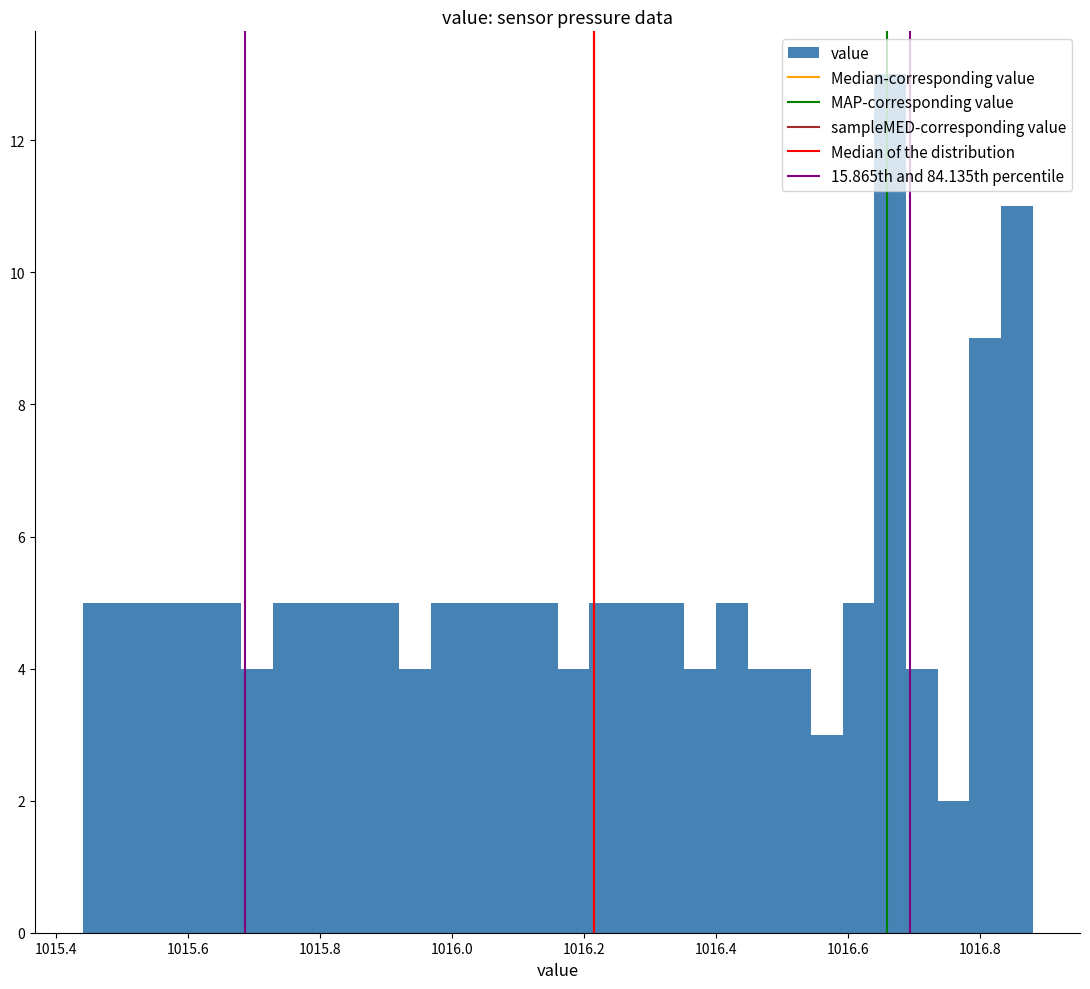

Around what value on the x-axis is the tallest bar? Give the approximate position of its centre, as read against the axis.

1016.66